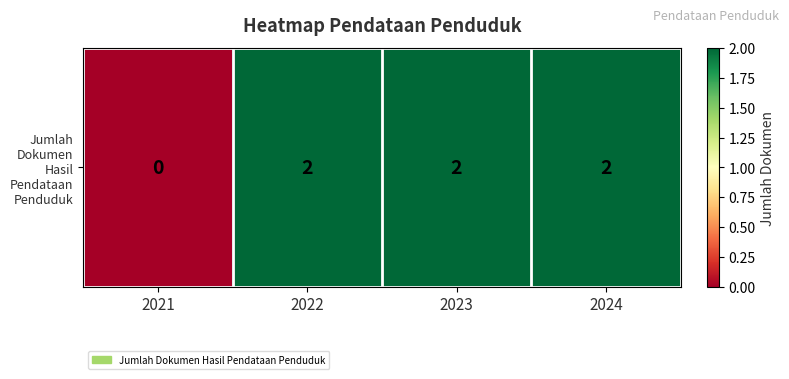

Rank the categories by value from highest to lowest.

2022, 2023, 2024, 2021